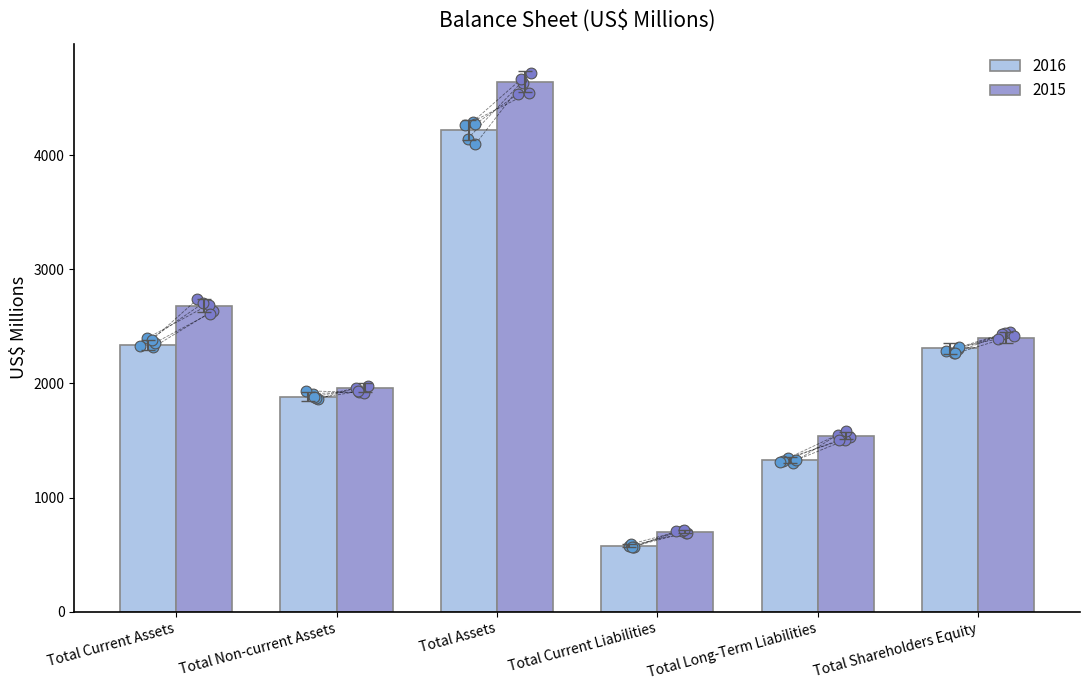

Which series has the largest Y range (max minus min)?

2015